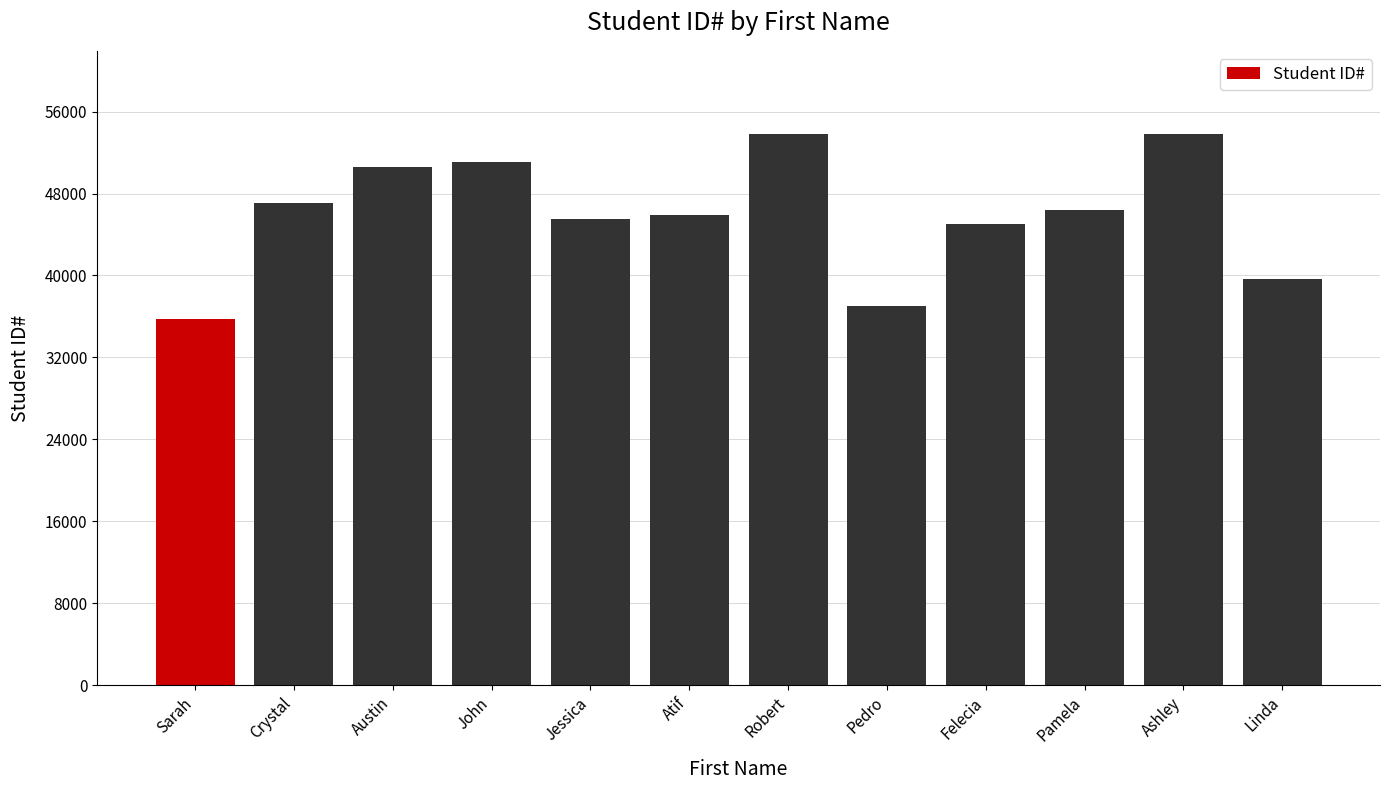

What is the difference between the values at Crystal and Linda?

7393